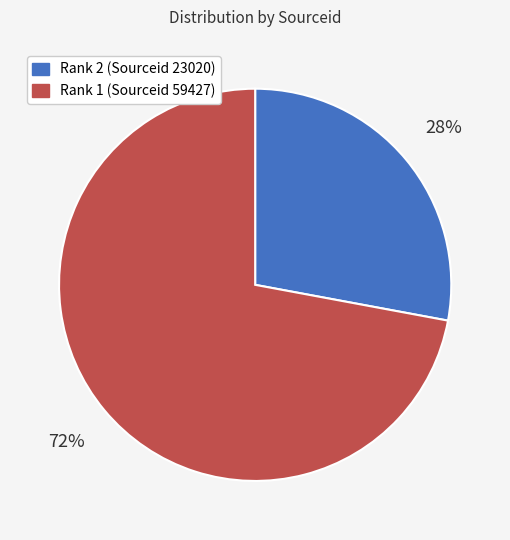

What percentage is the Rank 1 (Sourceid 59427) slice, to the nearest percent?

72%